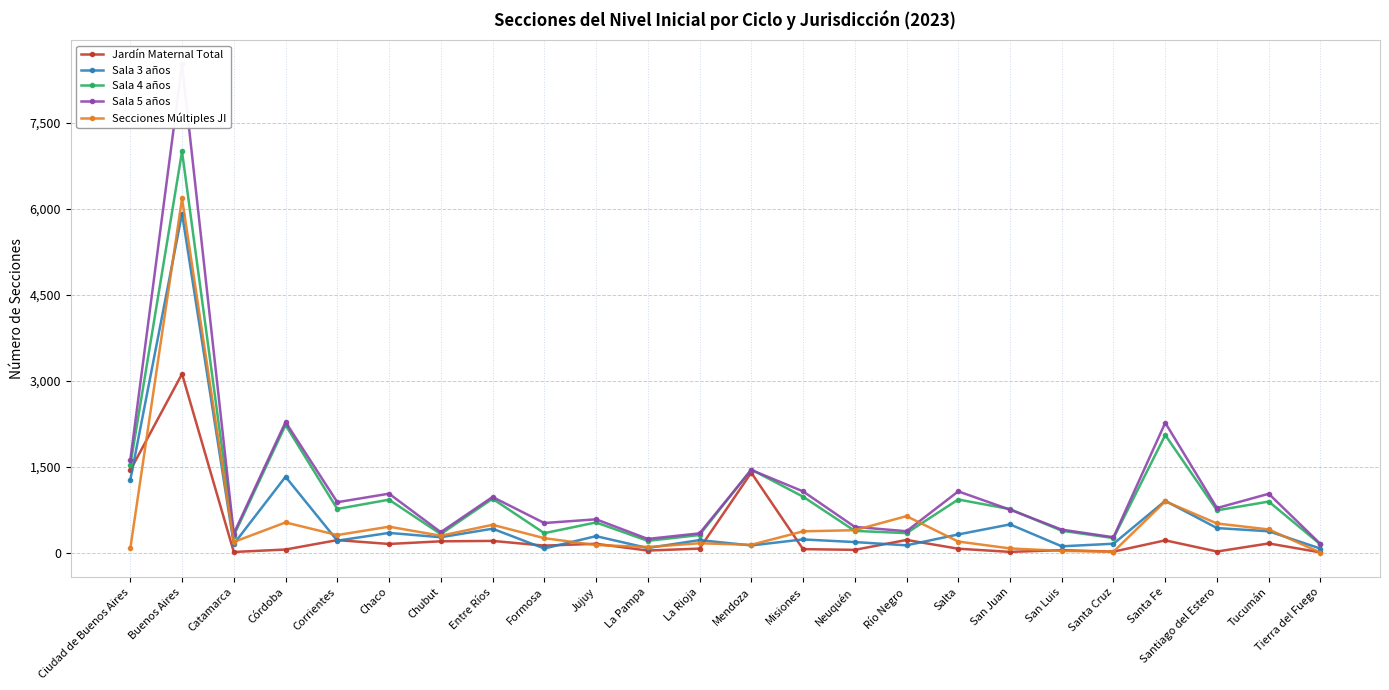

What is the difference between the maximum and minimum values in the Sala 4 años series?

6853